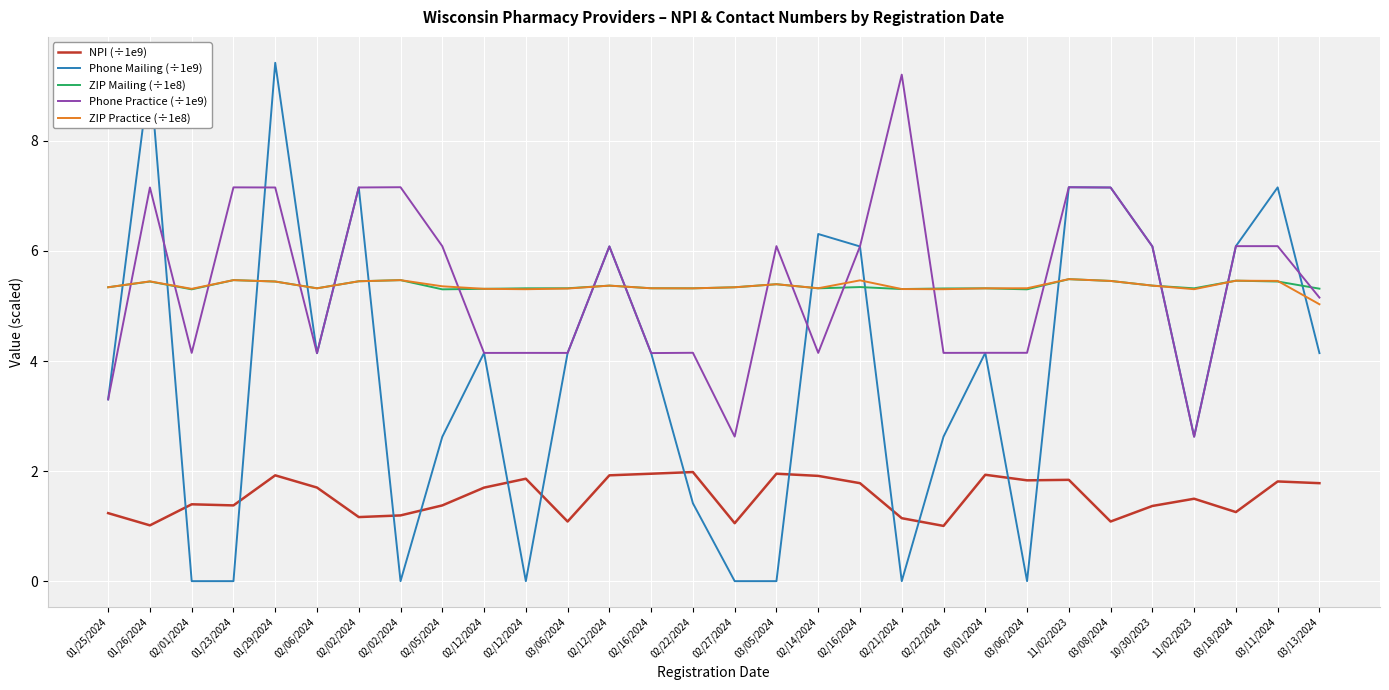

Is this an area chart (filled region under the line)?

No